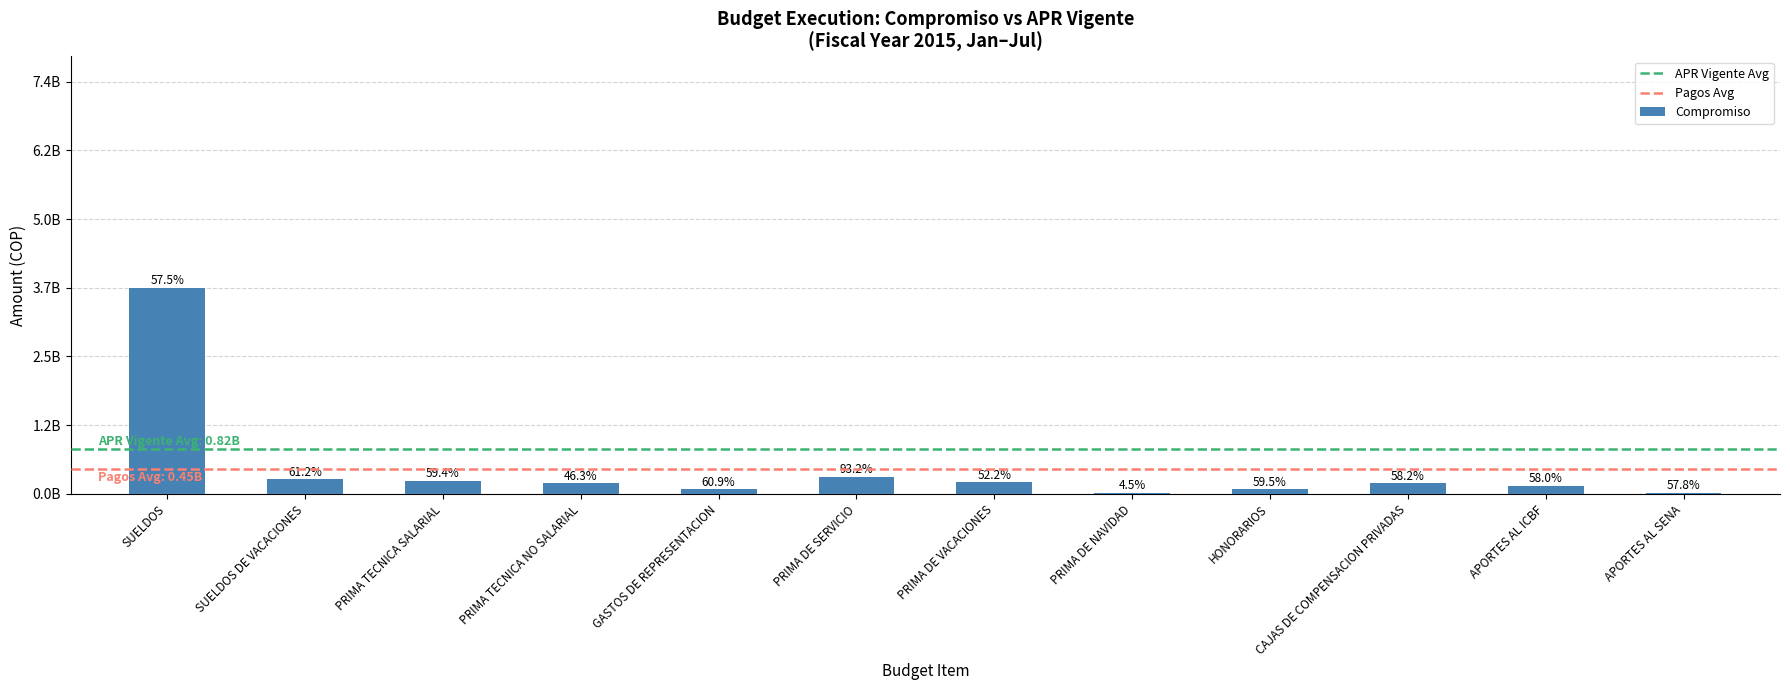

How many distinct data groups are displayed?

1